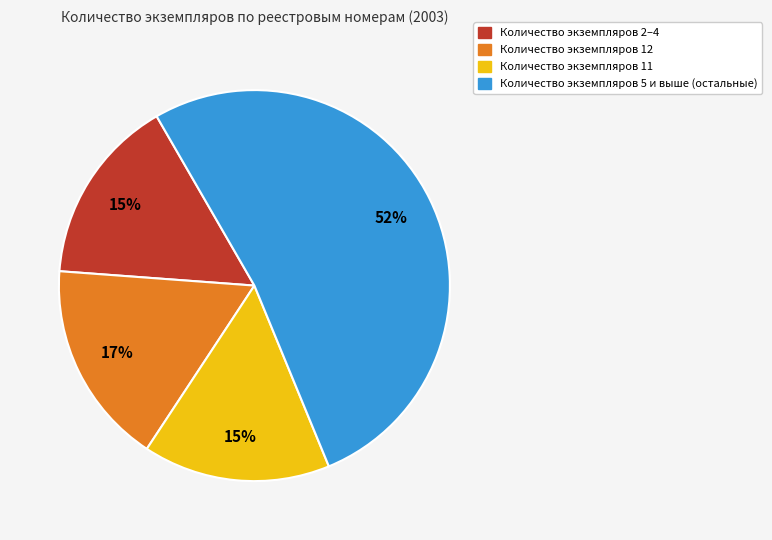

Count the number of slices in the pie.

4